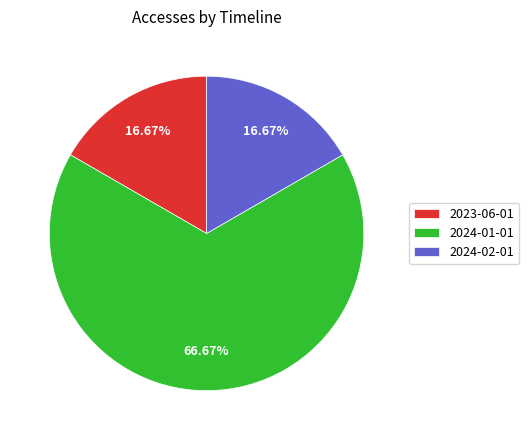

What percentage is NOT represented by 2024-02-01?

83.3%